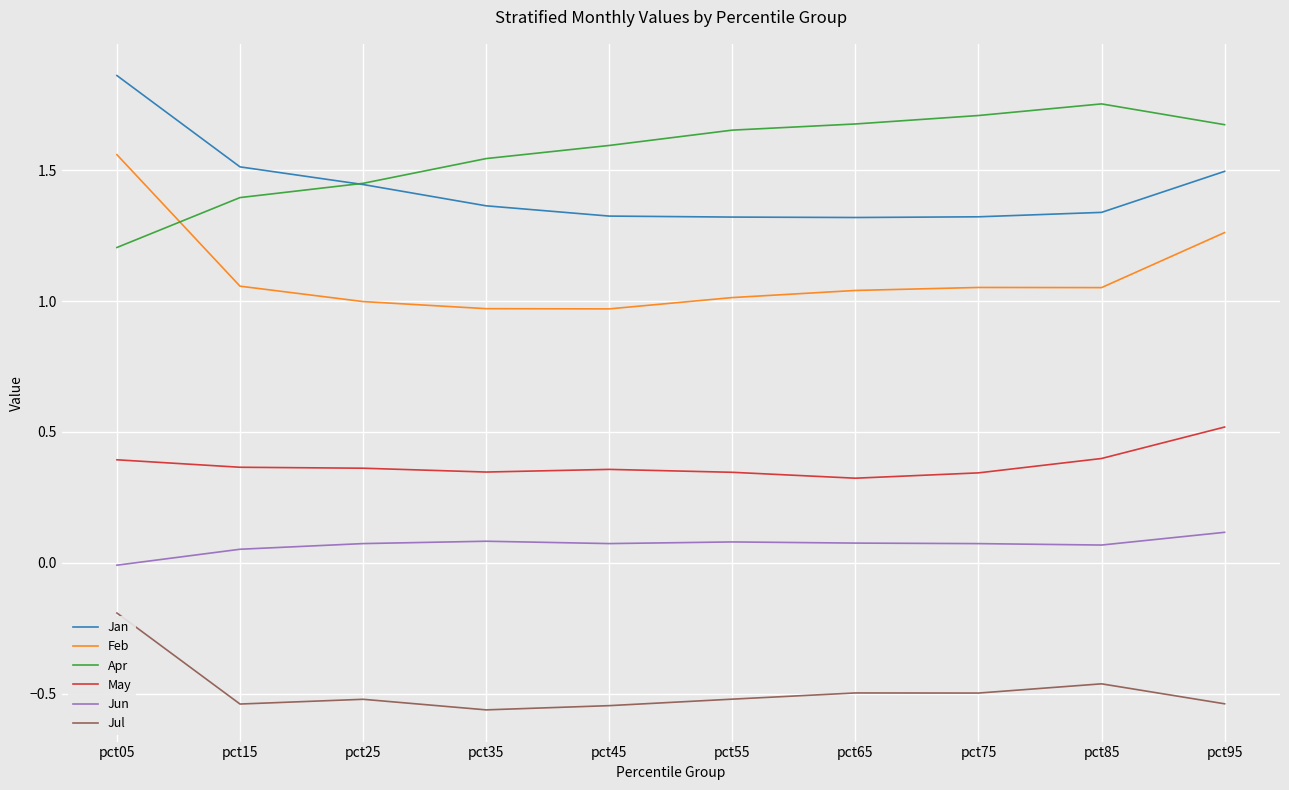

Rank the series at pct75 from lowest to highest value.

Jul, Jun, May, Feb, Jan, Apr